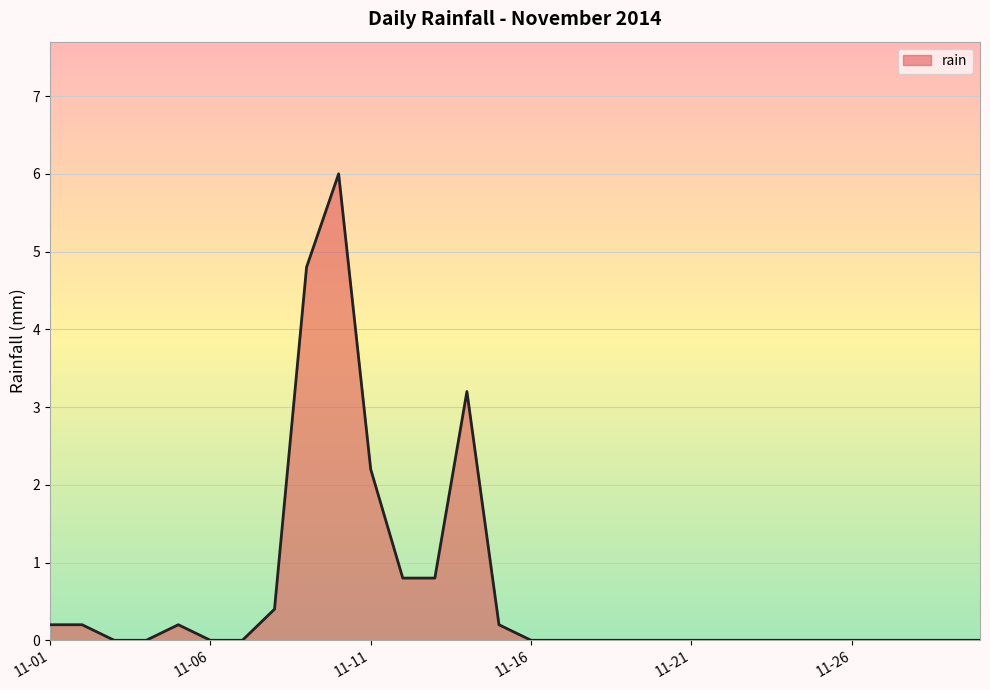

What is the greatest value displayed?

6.0